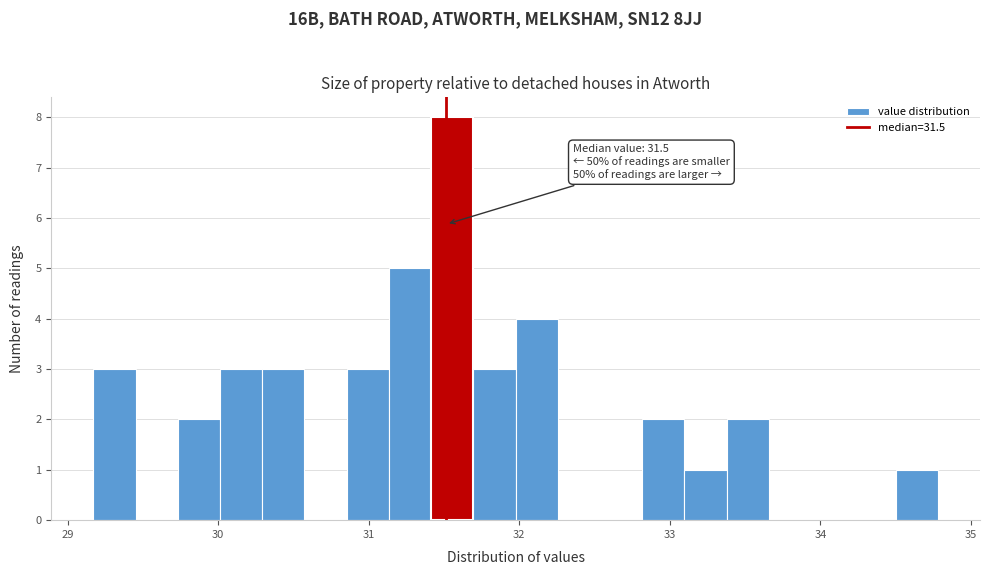

Around what value on the x-axis is the tallest bar? Give the approximate position of its centre, as read against the axis.

31.6